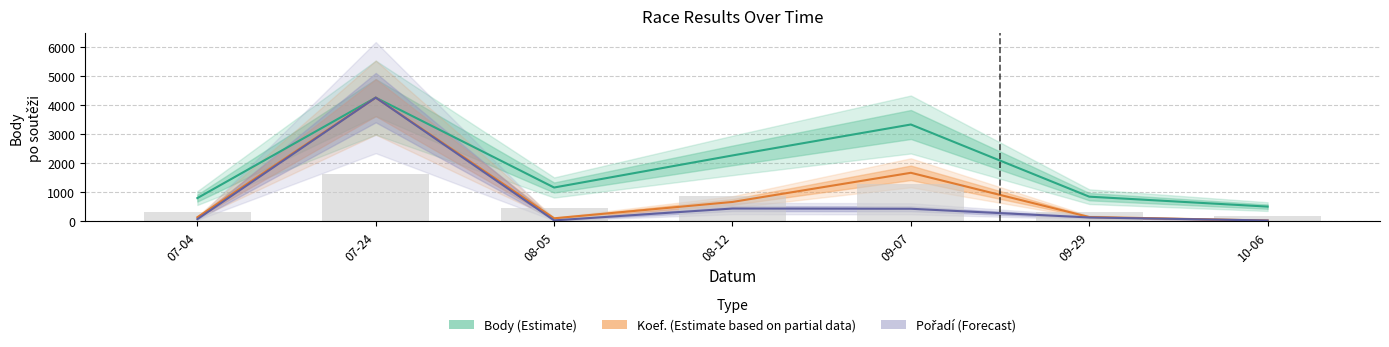

Reading left to right, extract all data points from this chart.

Body: 792.0	4250.0	1156.0	2260.0	3325.0	841.0	499.0
Koef.: 132.0	4250.0	96.3	659.2	1662.5	140.2	20.8
Pořadí: 67.4	4250.0	24.6	432.8	424.5	125.3	21.2